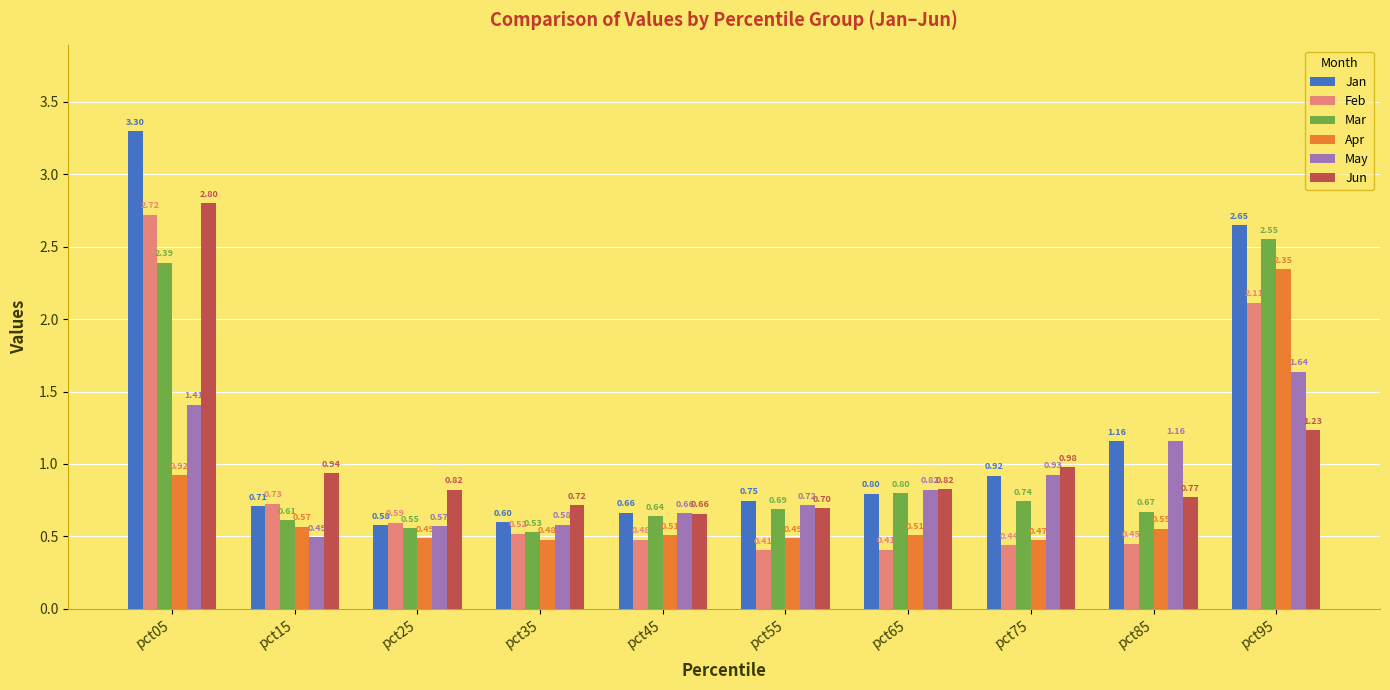

Where is Apr nearest to the value 1?

pct05